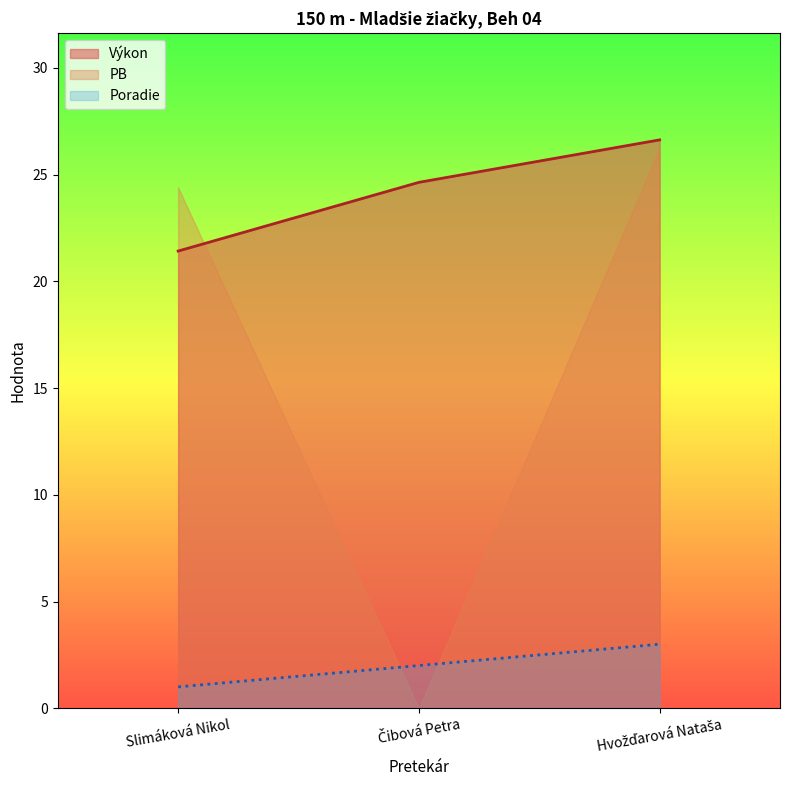

Read the Poradie value at Slimáková Nikol.

1.0